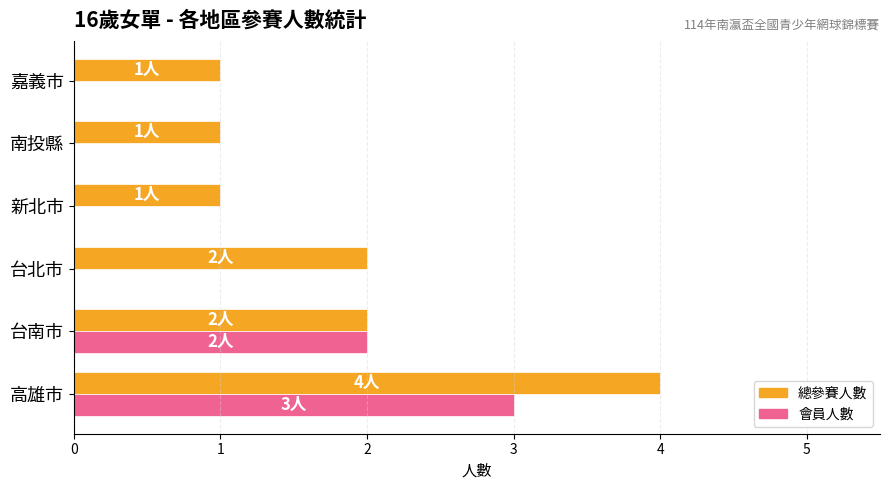

Which series has the largest total across all categories?

總參賽人數